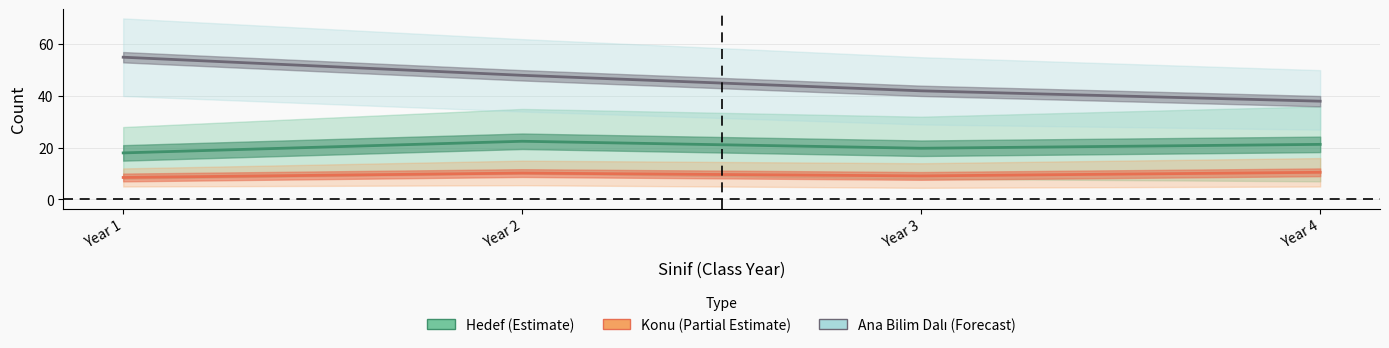

Rank the categories by Hedef (Estimate) value from lowest to highest.

Year 1, Year 3, Year 4, Year 2